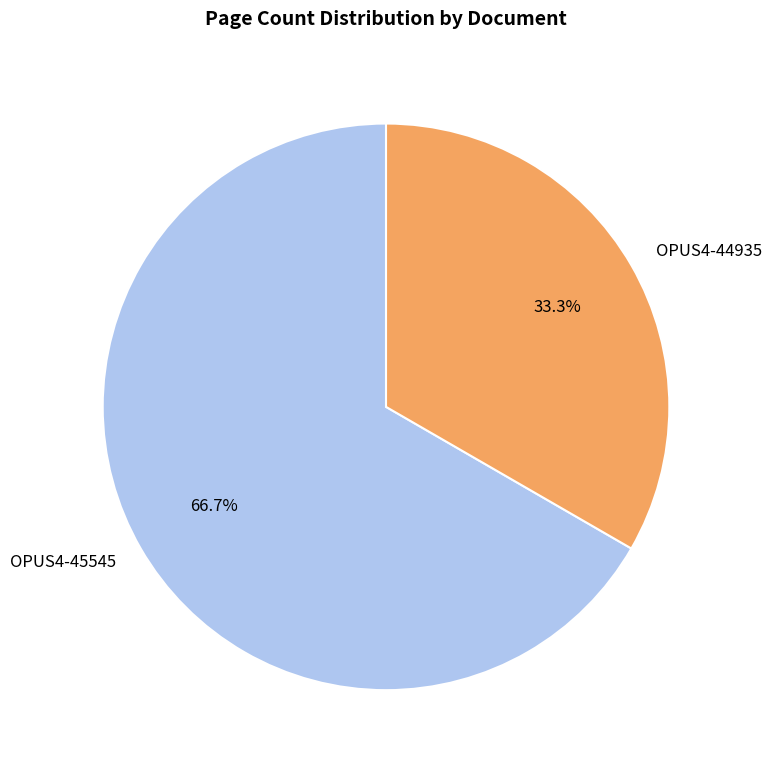

Which category has the biggest portion of the pie?

OPUS4-45545